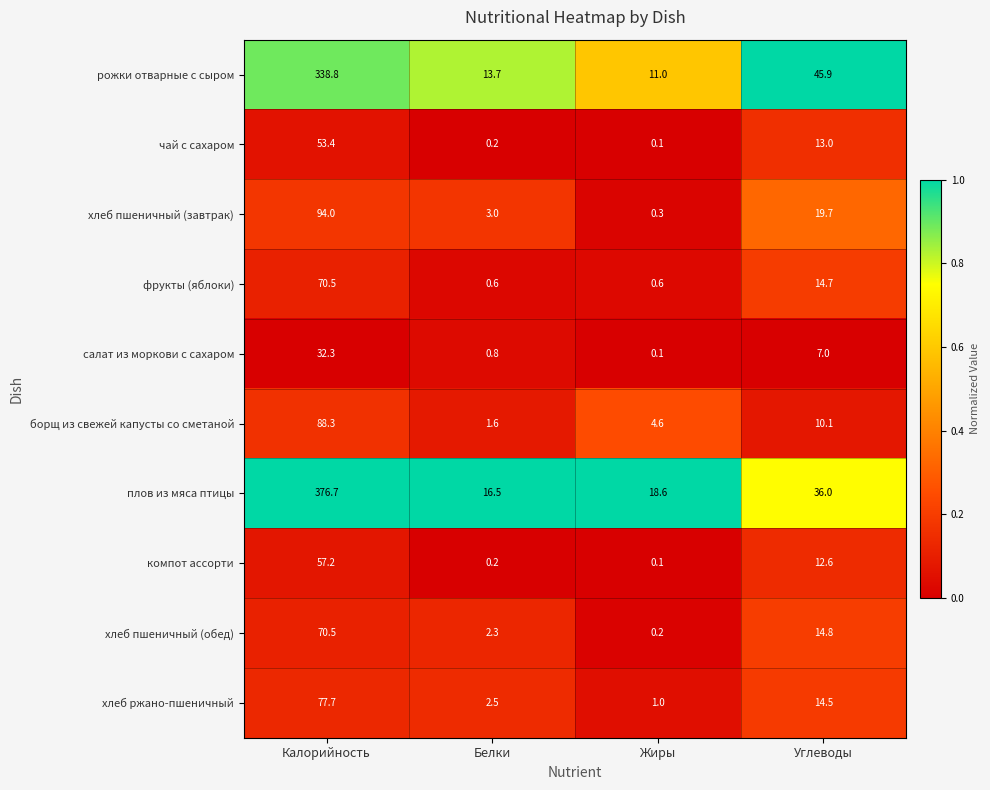

Rank the categories by хлеб ржано-пшеничный value from highest to lowest.

Калорийность, Углеводы, Белки, Жиры